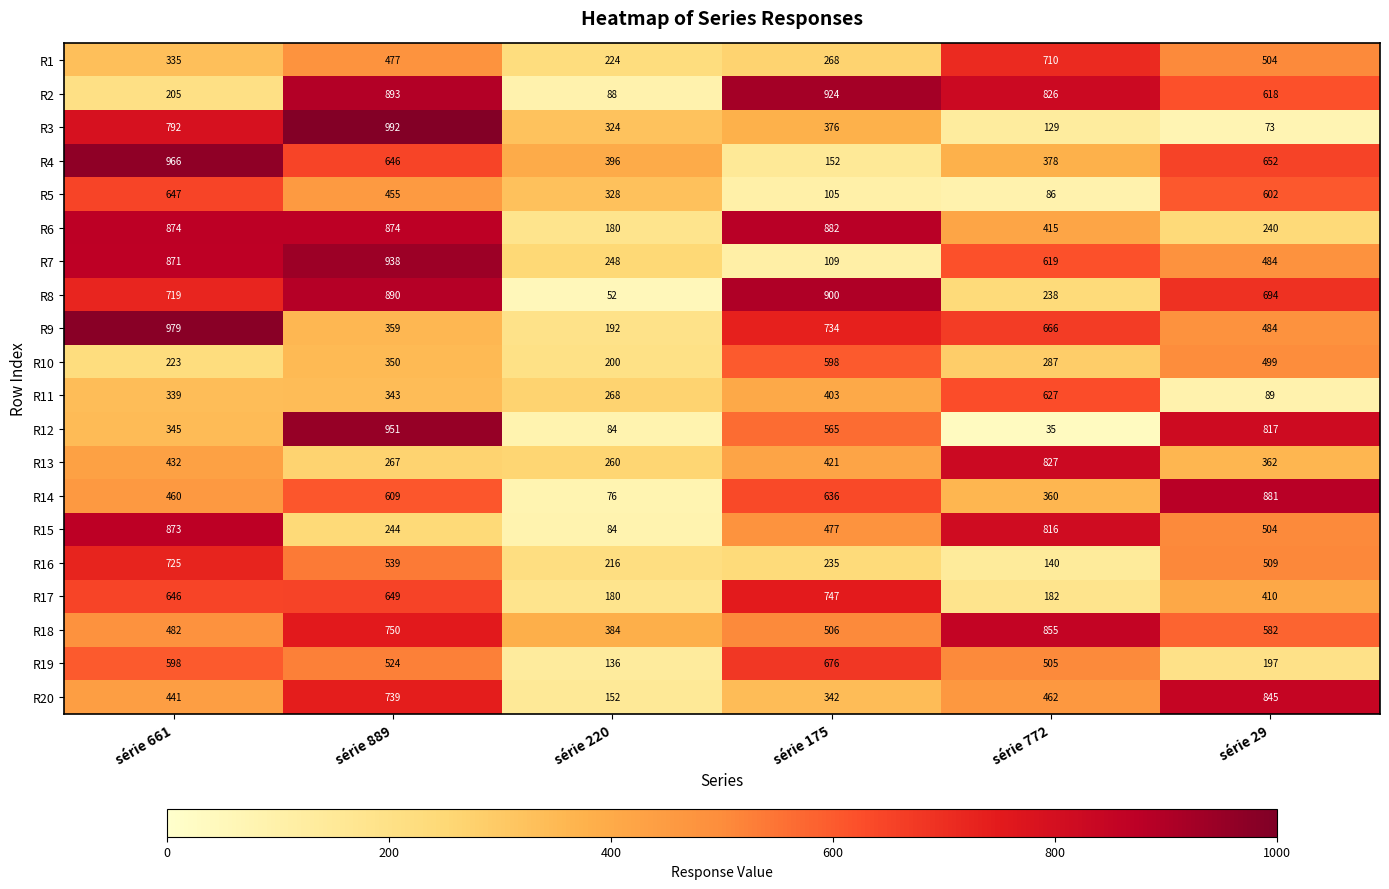

Which series has the widest spread of values?

R3